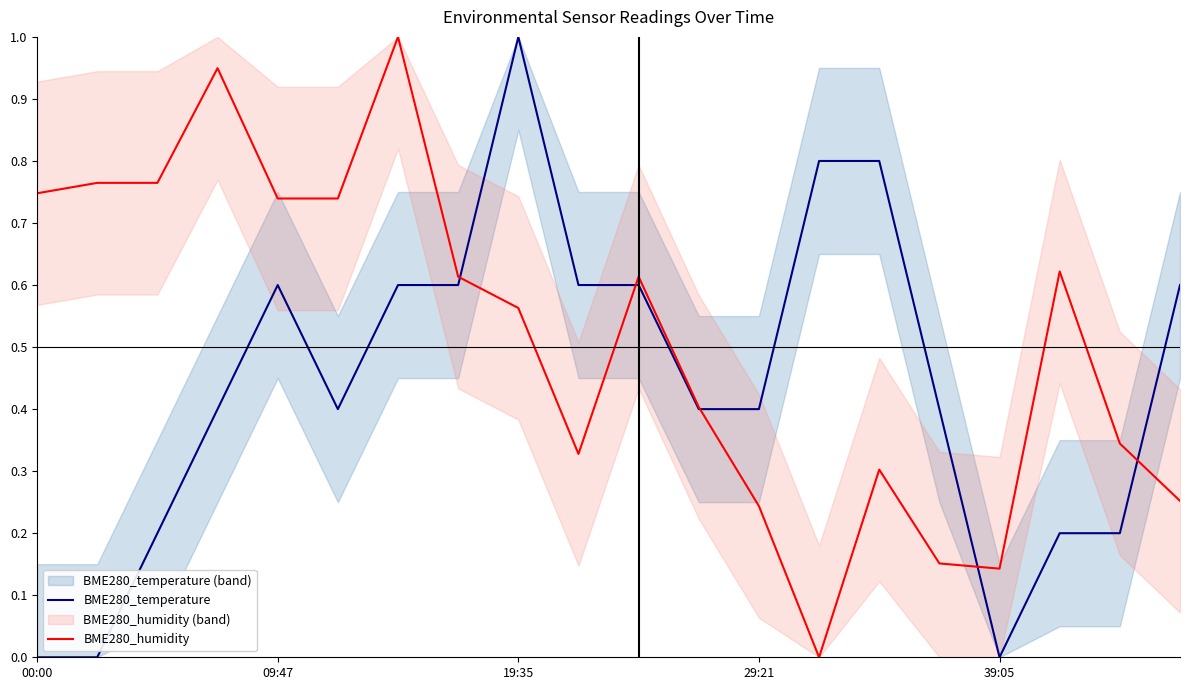

Which series has the largest total across all categories?

BME280_humidity